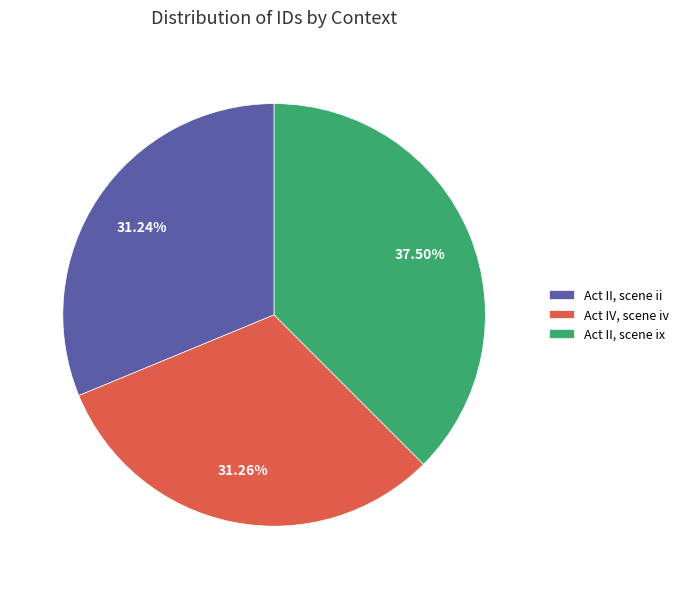

What is the ratio of the value at Act IV, scene iv to the value at Act II, scene ii?

1.0